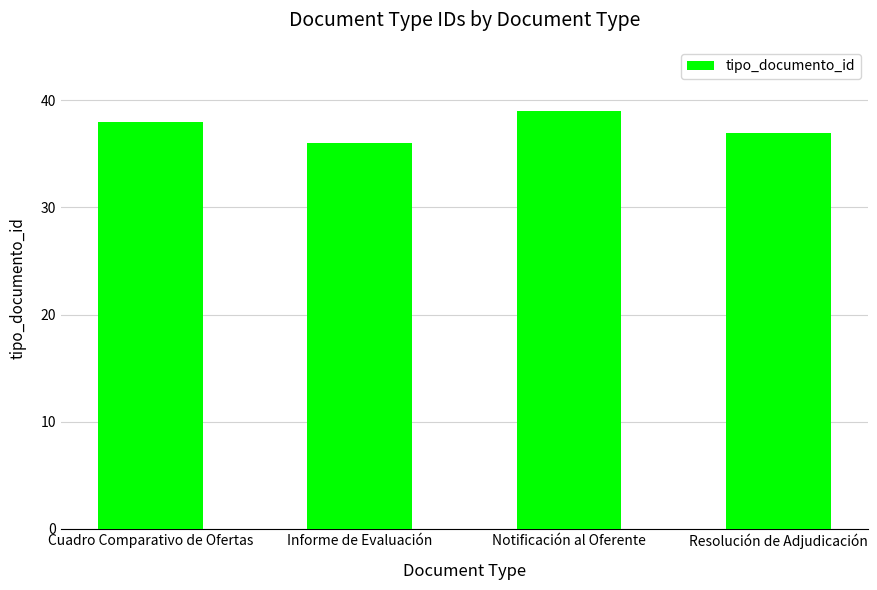

How many data points are less than 38?

2